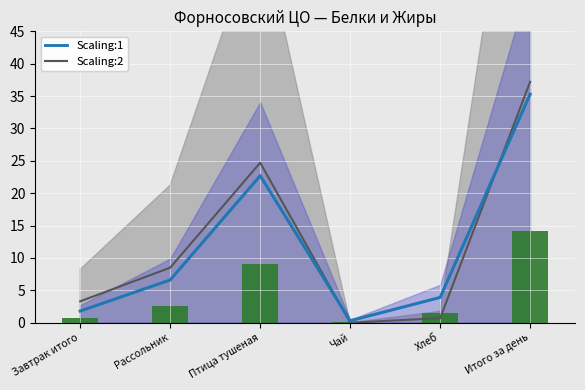

Which category has the highest value in the Белки (bar) series?

Итого за день